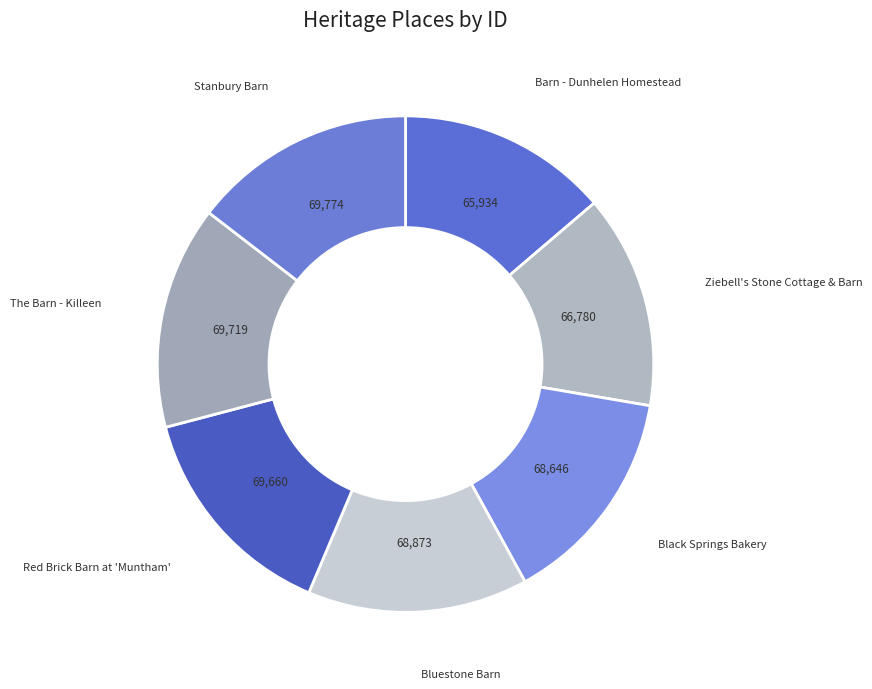

To the nearest percent, what is the average slice percentage?

14%